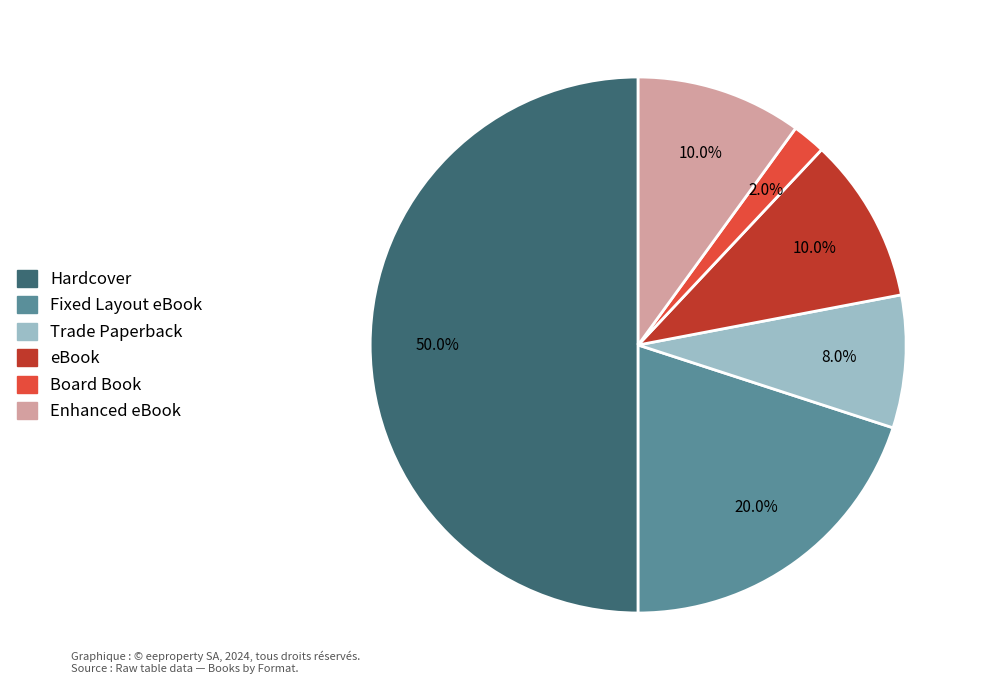

Does Trade Paperback account for over 50% of the chart?

No